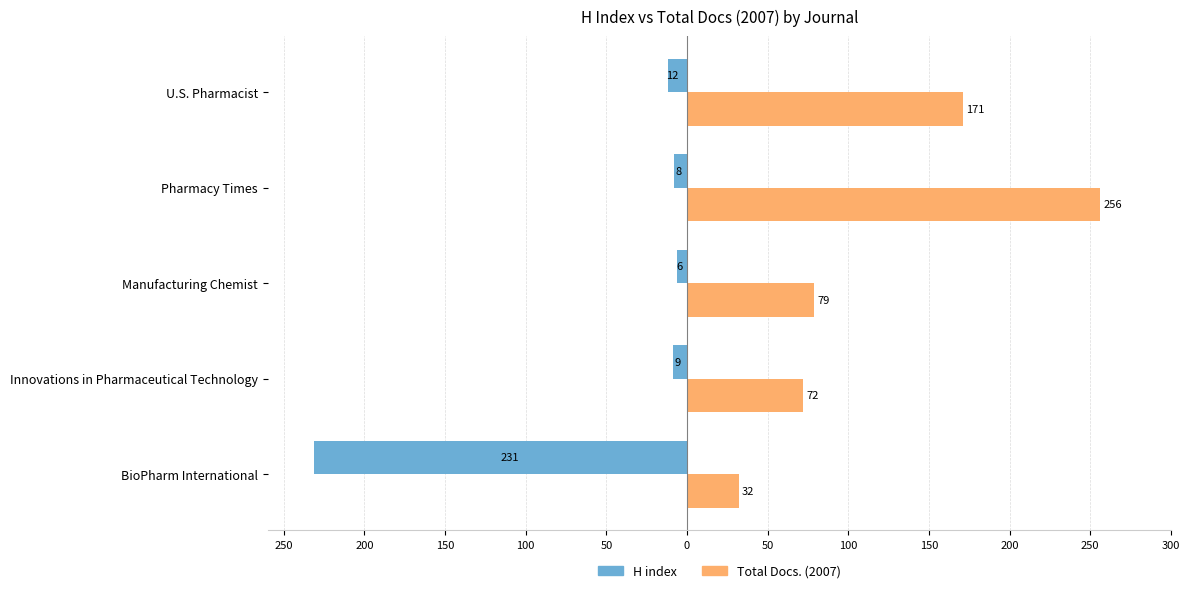

List the series in order of their peak value, highest first.

Total Docs. (2007), H index